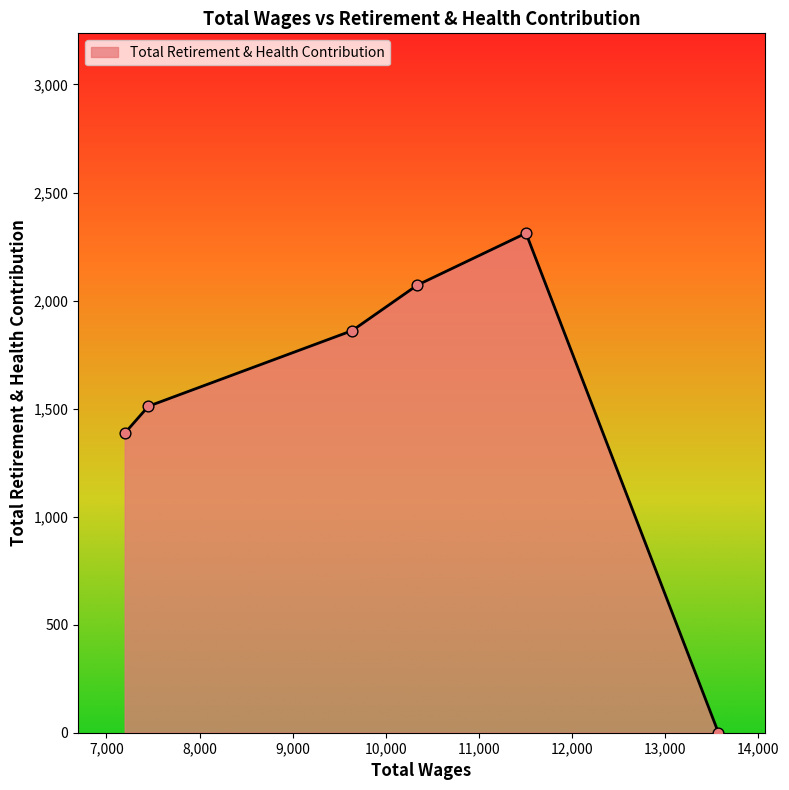

What is the greatest value displayed?

2312